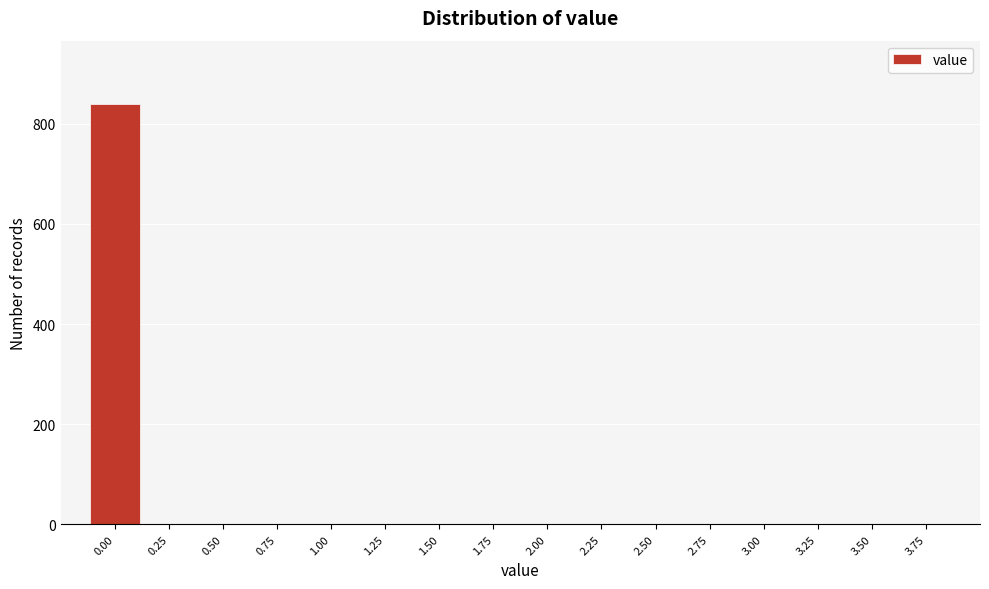

Is it true that the value at 2.50 is 450?

False